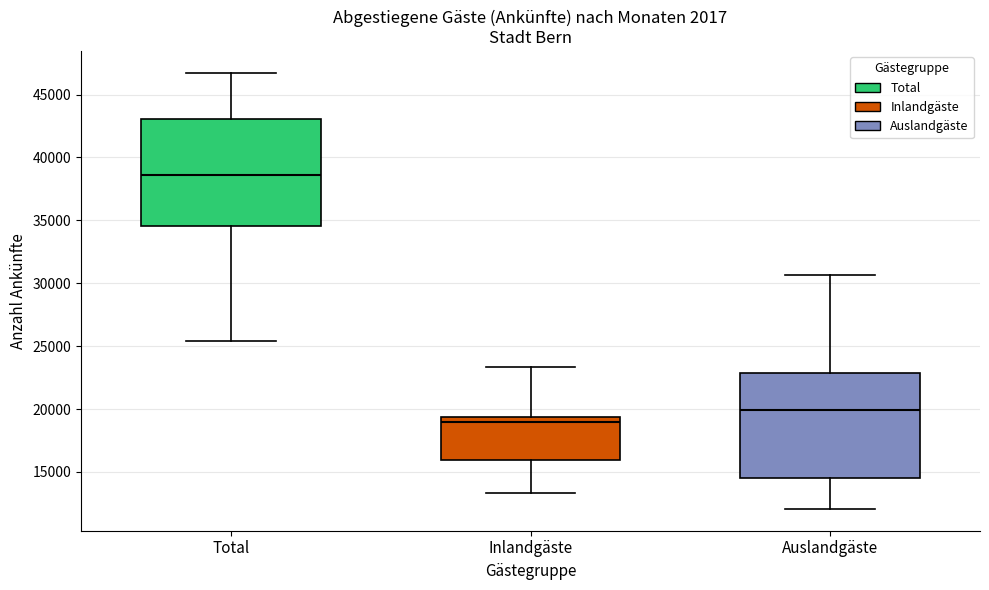

Reading left to right, transcribe this box plot: for each box, give where its median line is, the range the box spans, and where its two whiskers end, as read against the y-axis. The values are not printed on the chart, so give them approximately, as read against the axis.

Total: median 38500, box 34500 to 43000, whiskers 25500 to 46500
Inlandgäste: median 19000, box 16000 to 19500, whiskers 13500 to 23500
Auslandgäste: median 20000, box 14500 to 23000, whiskers 12000 to 30500